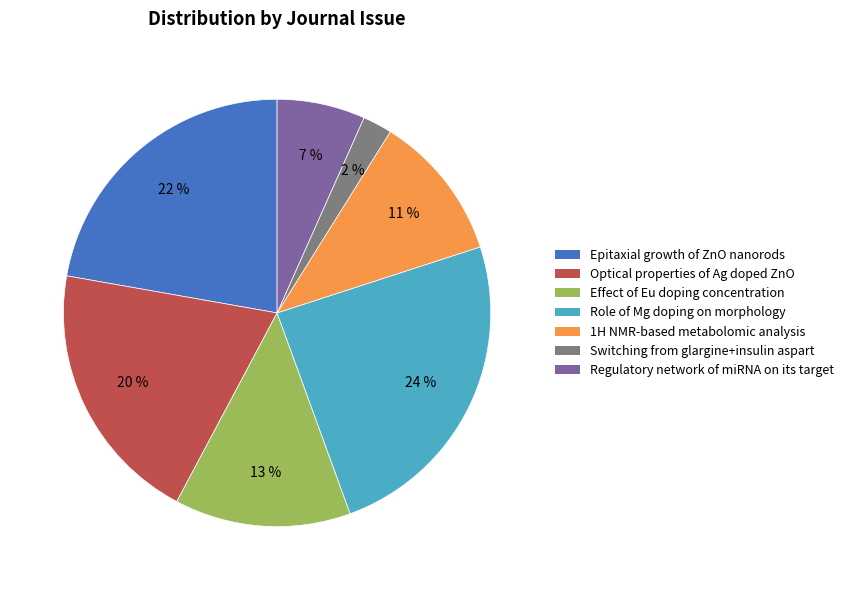

What percentage is the Role of Mg doping on morphology slice, to the nearest percent?

24%